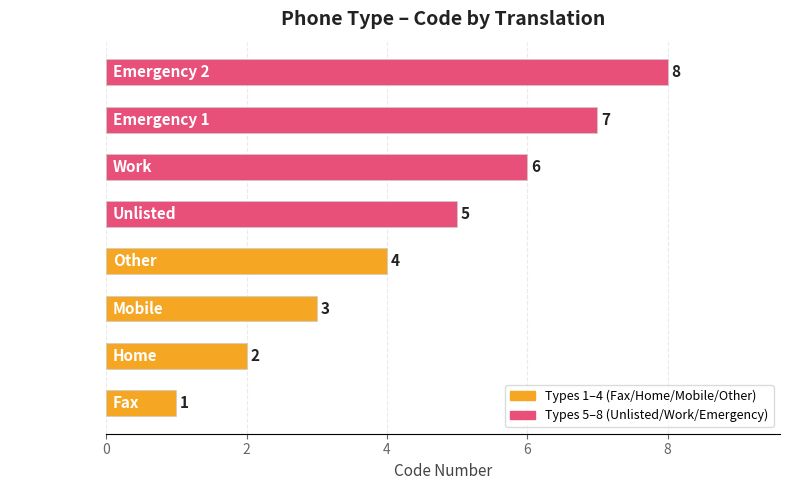

What is the change in value from Mobile to Emergency 2?

+5